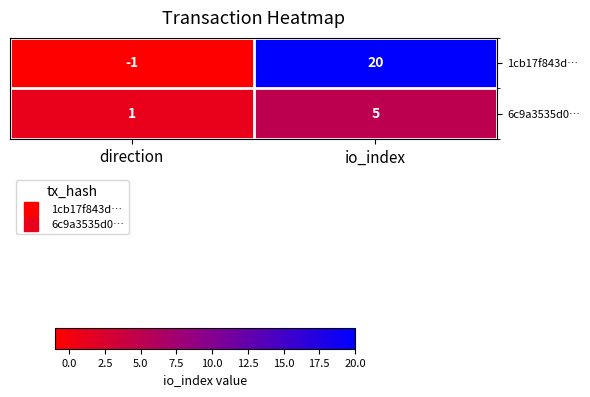

Which series has the widest spread of values?

1cb17f843d…